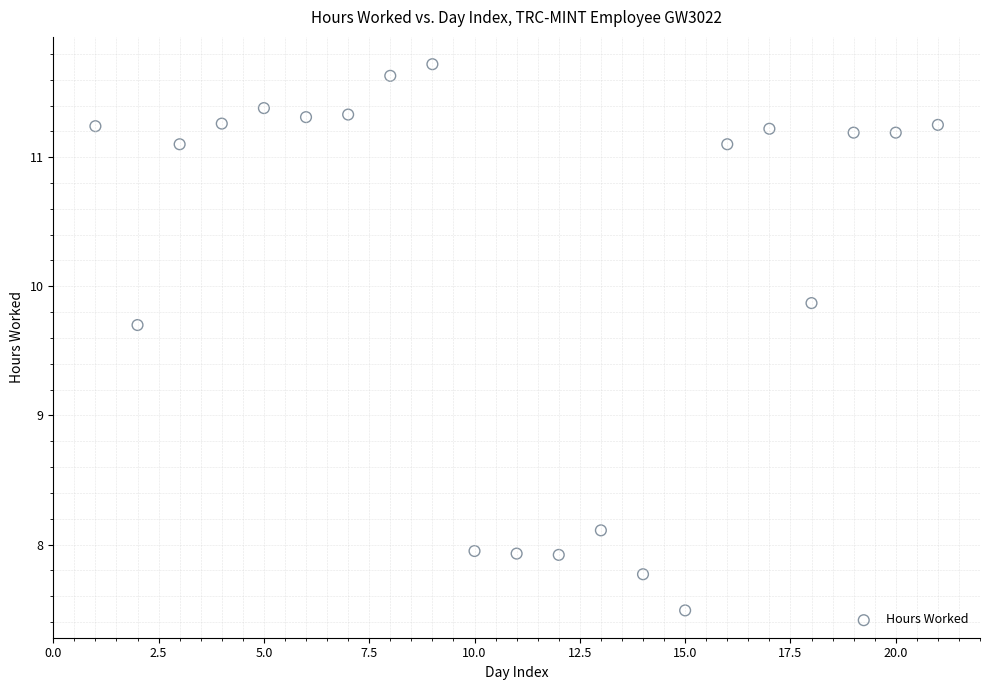

What is the range of Y values (max minus min)?

4.2